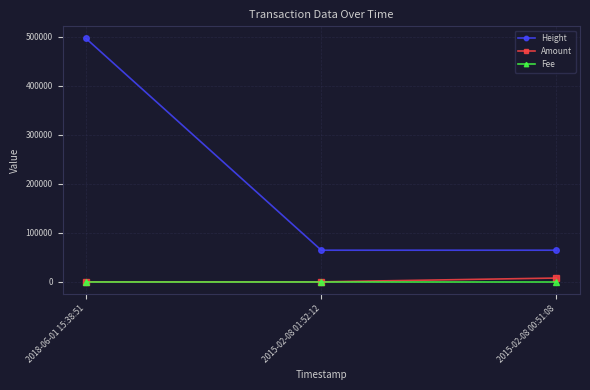

At which category is the sum across all series the highest?

2018-06-01 15:38:51